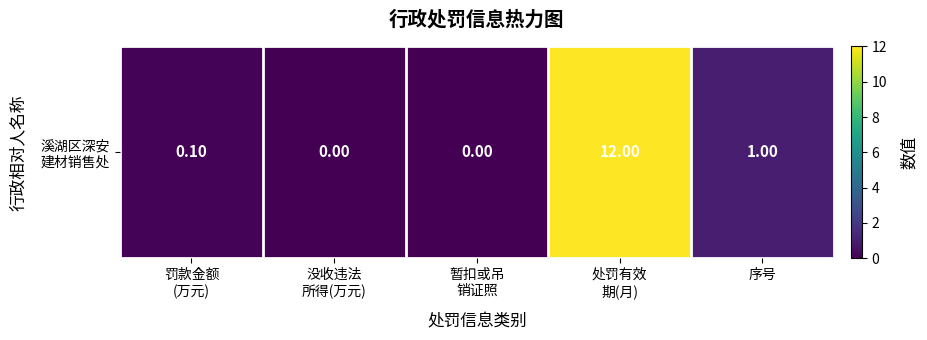

What is the sum of the values at 暂扣或吊
销证照 and 罚款金额
(万元)?

0.1